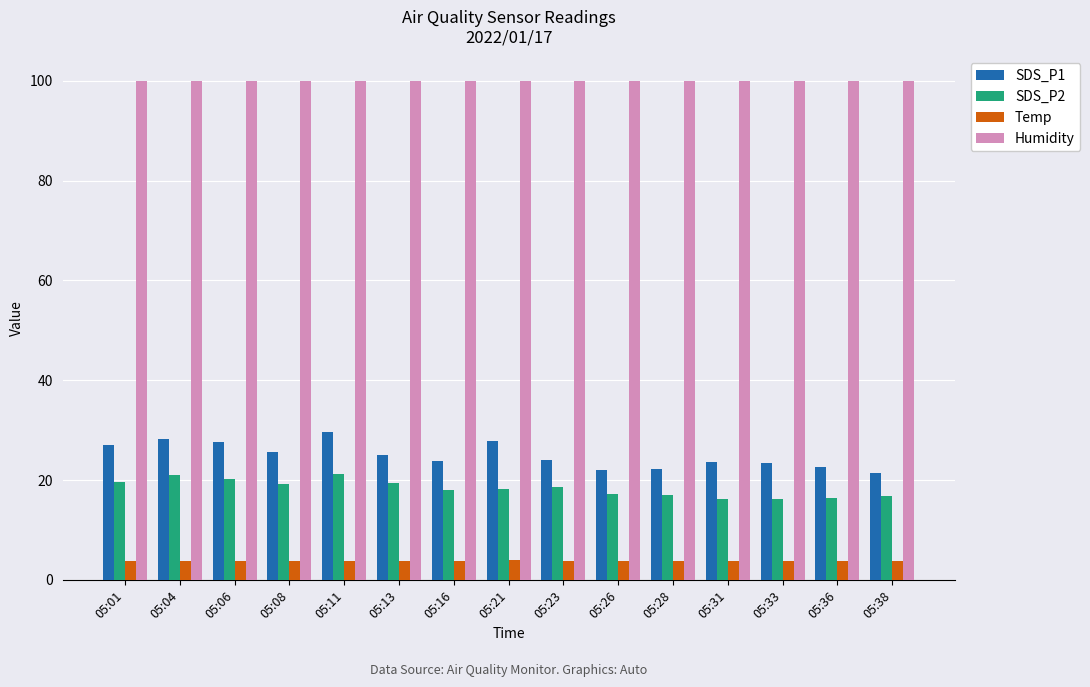

What is the maximum value shown in the chart?

99.9